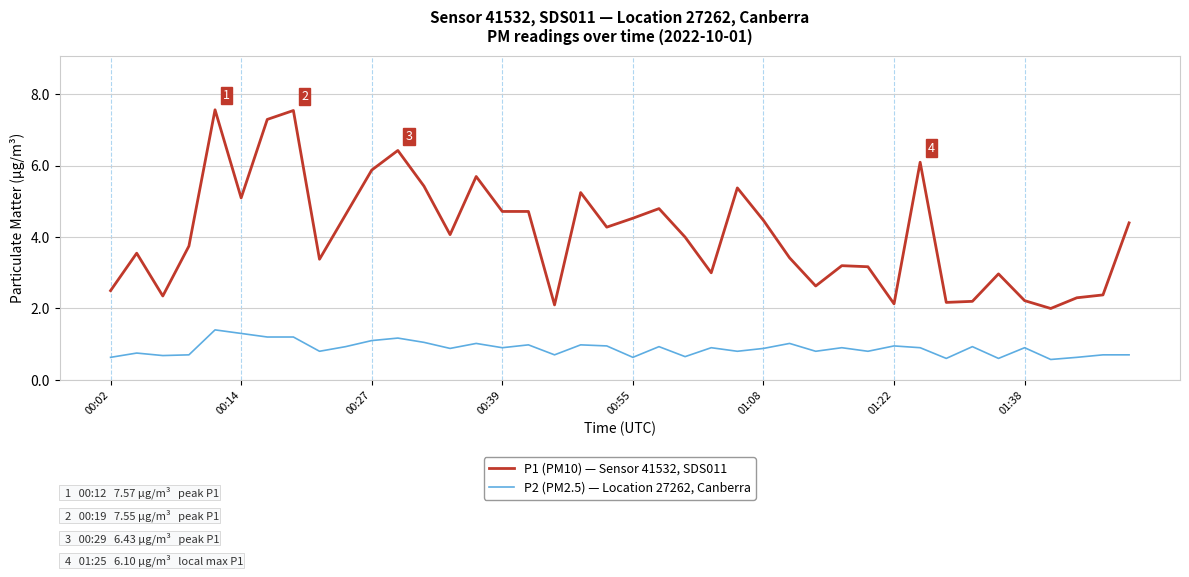

What is the maximum value for P2 (PM2.5) — Location 27262, Canberra?

1.4